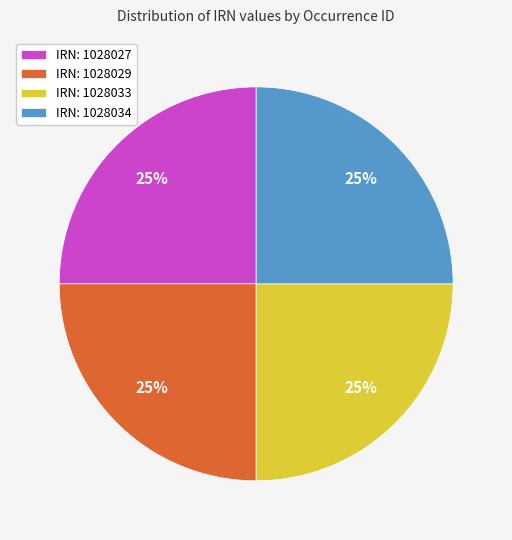

What percentage is the IRN: 1028033 slice, to the nearest percent?

25%